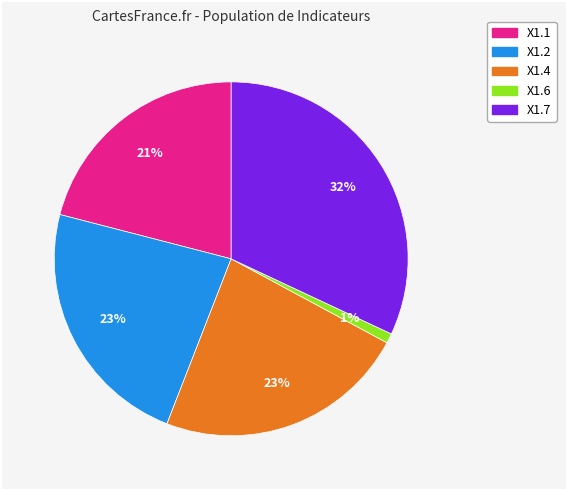

Count the number of slices in the pie.

5